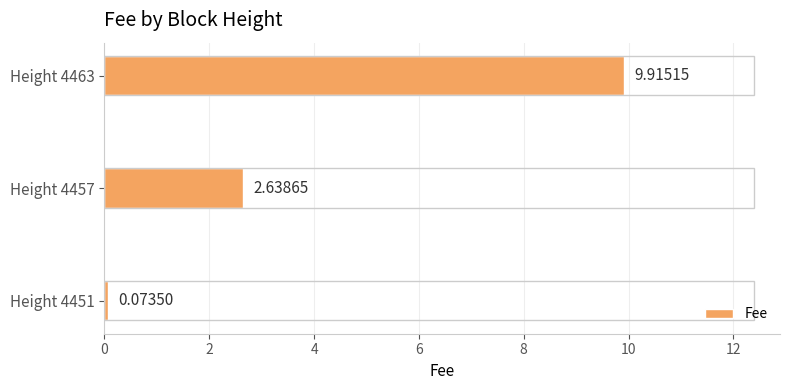

What is the difference between the maximum and second lowest values?

7.3